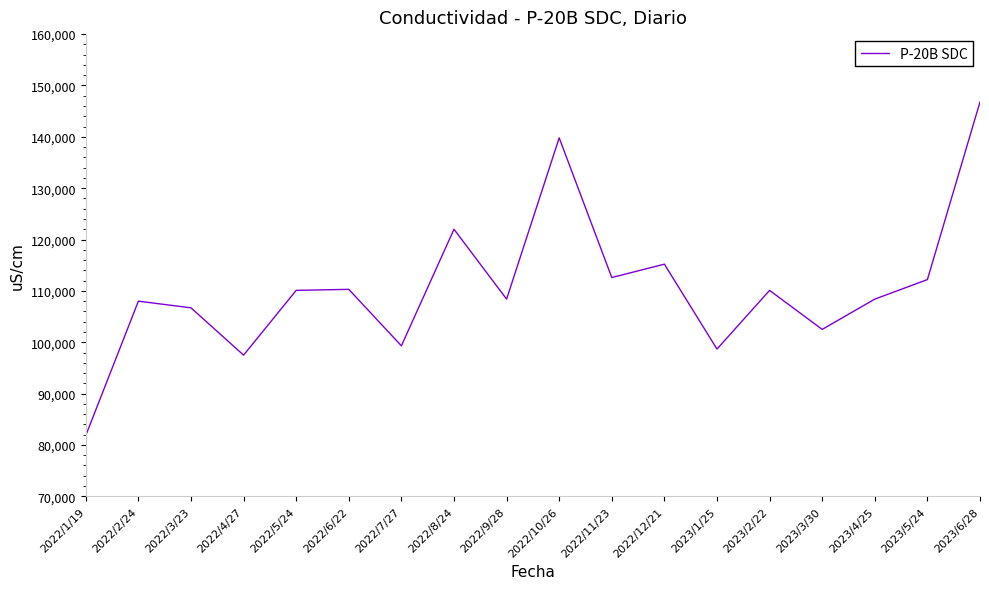

Which category has the lowest value across all series?

2022/1/19